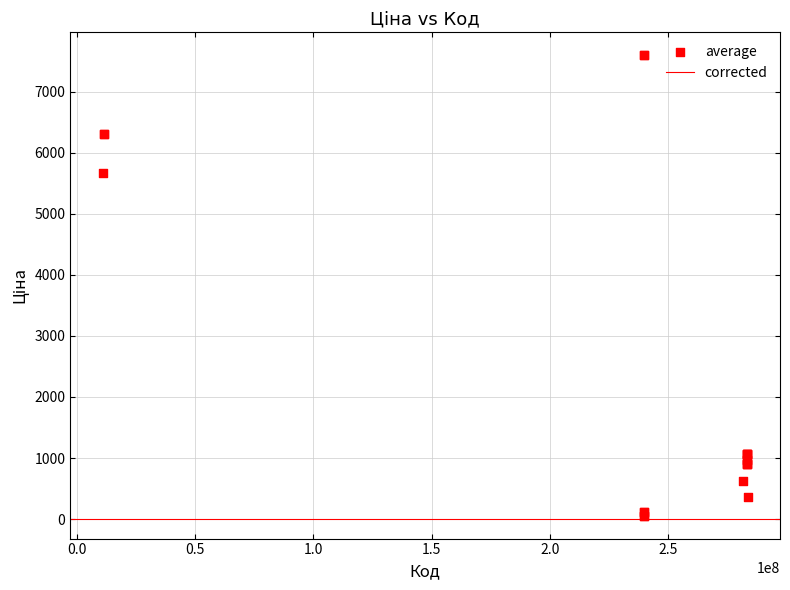

What Y value in the scatter plot is closest to 3826?

5673.8